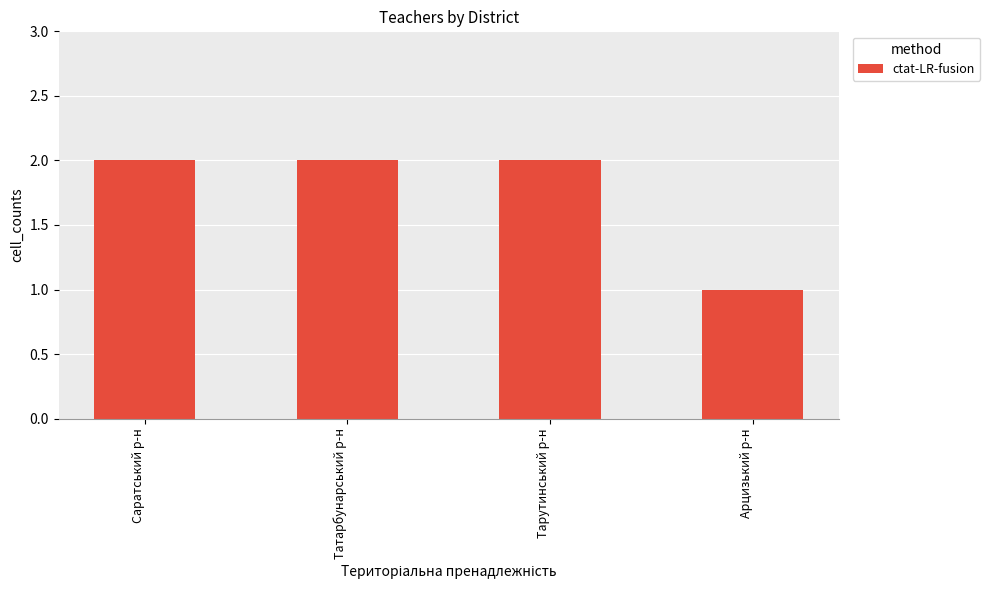

What is the greatest value displayed?

2